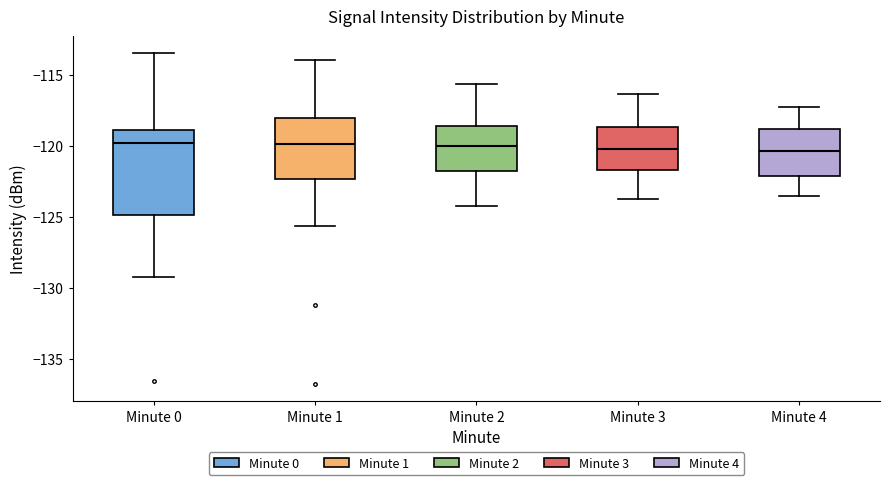

Reading left to right, read every box against the y-axis: the position of its median line, the range the box covers, and the ends of its whiskers. The values are not printed on the chart, so give them approximately, as read against the axis.

Minute 0: median -120.0, box -125.0 to -119.0, whiskers -129.0 to -113.5
Minute 1: median -120.0, box -122.5 to -118.0, whiskers -125.5 to -114.0
Minute 2: median -120.0, box -121.5 to -118.5, whiskers -124.0 to -115.5
Minute 3: median -120.0, box -121.5 to -118.5, whiskers -123.5 to -116.5
Minute 4: median -120.5, box -122.0 to -118.5, whiskers -123.5 to -117.0